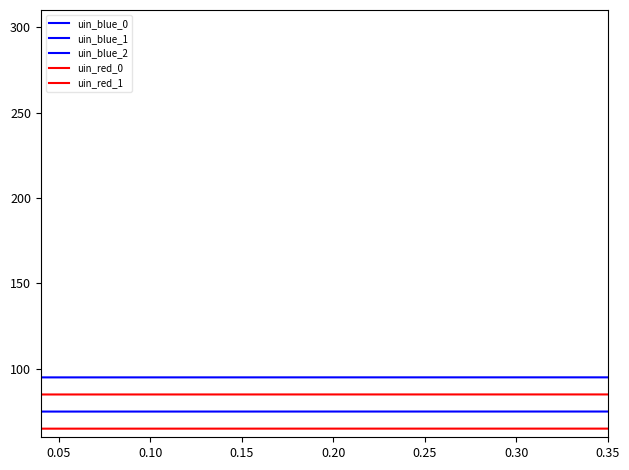

Is this an area chart (filled region under the line)?

No